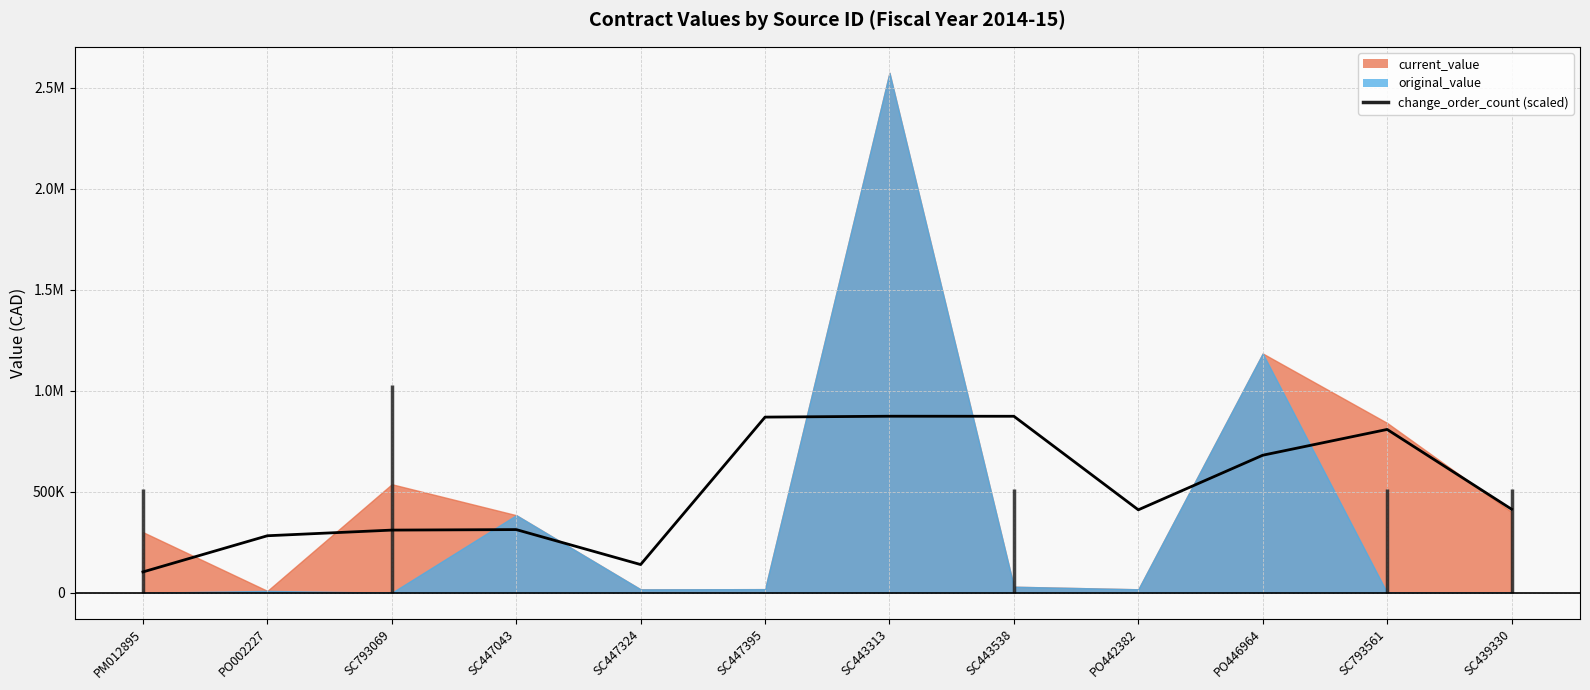

Which has a higher value, SC447043 or SC439330?

SC439330